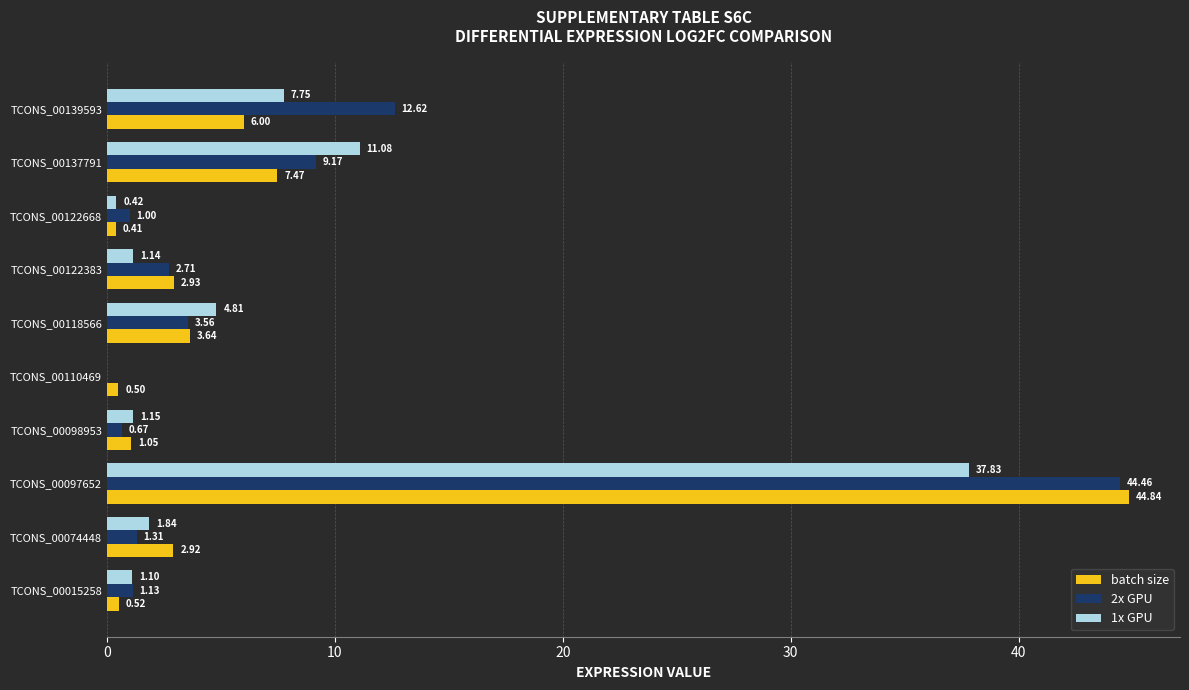

Which series has the largest range (max minus min)?

2x GPU